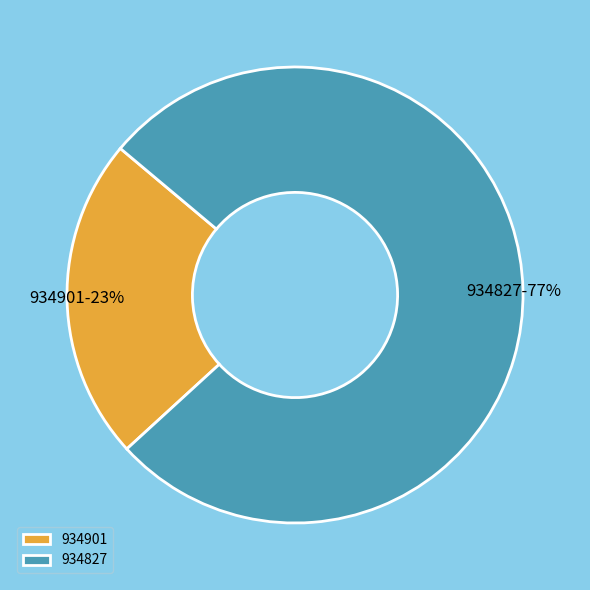

Which slice is the largest?

934827